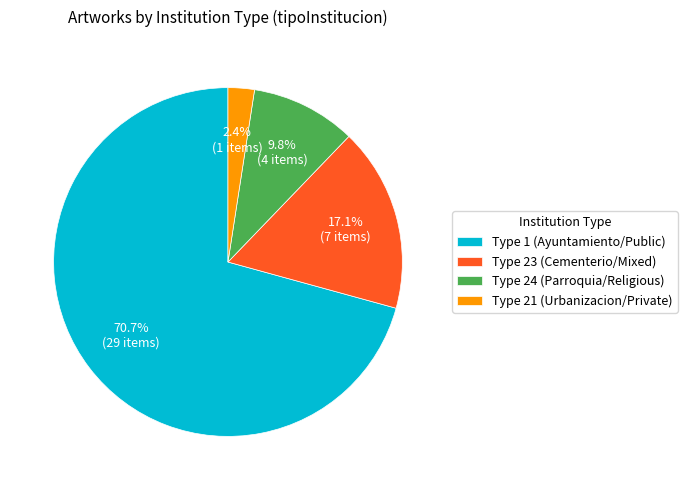

What percentage do Type 21 (Urbanizacion/Private) and Type 24 (Parroquia/Religious) together represent?

12.2%